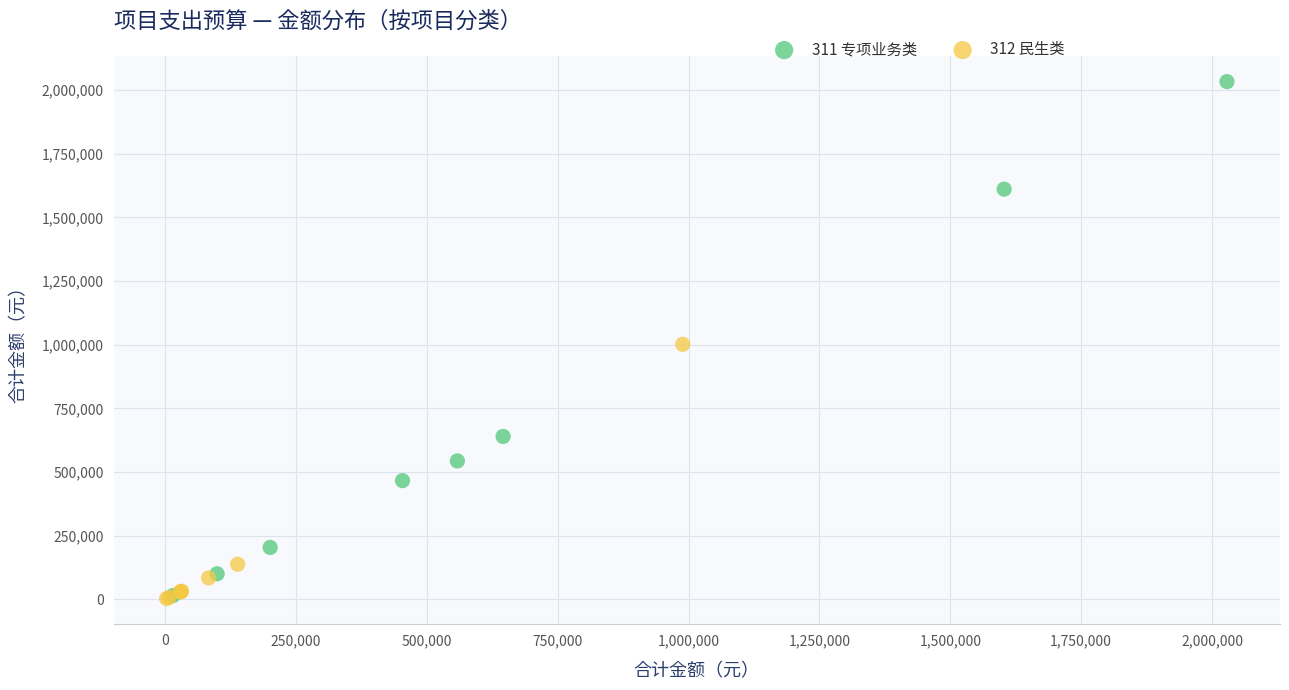

What are all the series names shown in the legend?

311 专项业务类, 312 民生类